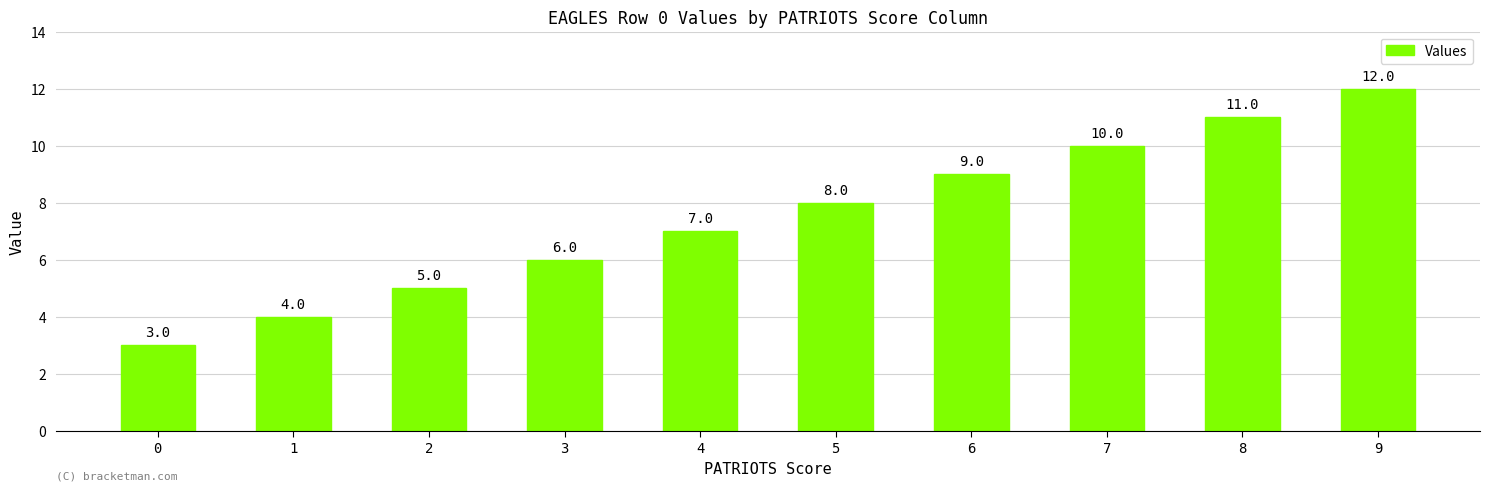

What is the minimum value shown in the chart?

3